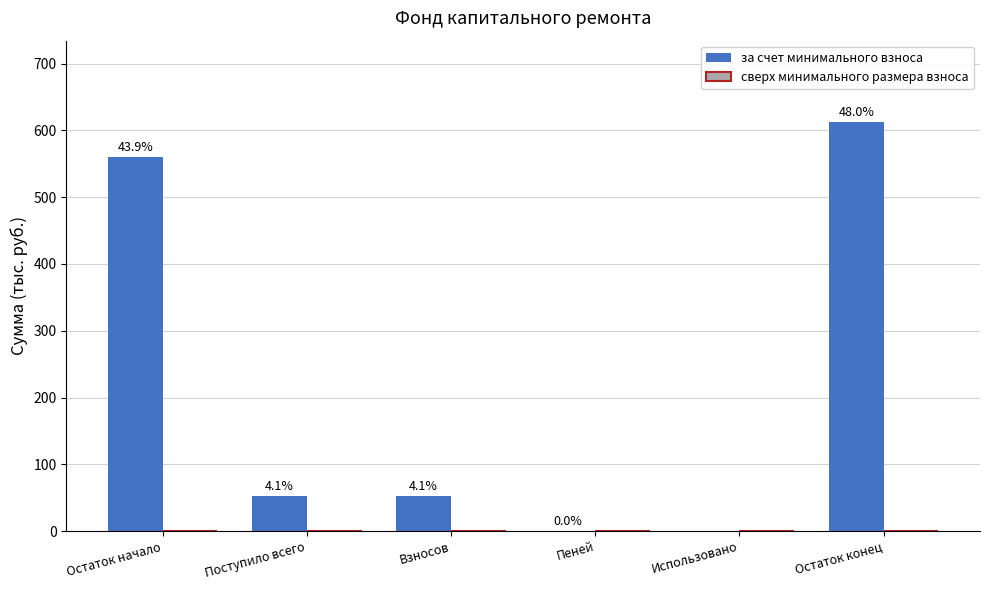

What is the label of the 3rd bar from the left?

Взносов